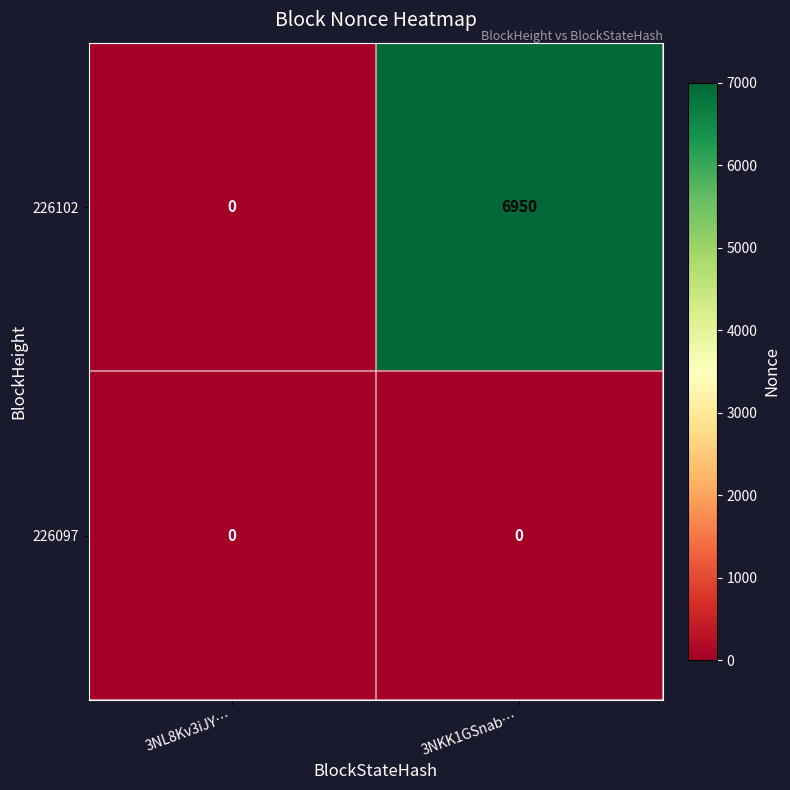

Rank the series at 3NKK1GSnab… from lowest to highest value.

226097, 226102